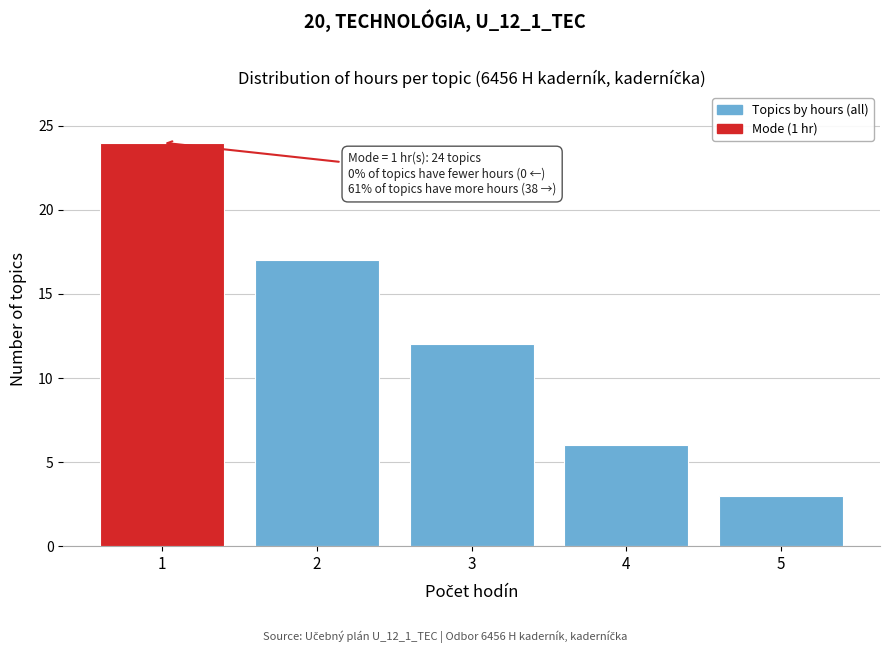

Reading right to left, what are all the values shown in this chart?

5=3	4=6	3=12	2=17	1=24